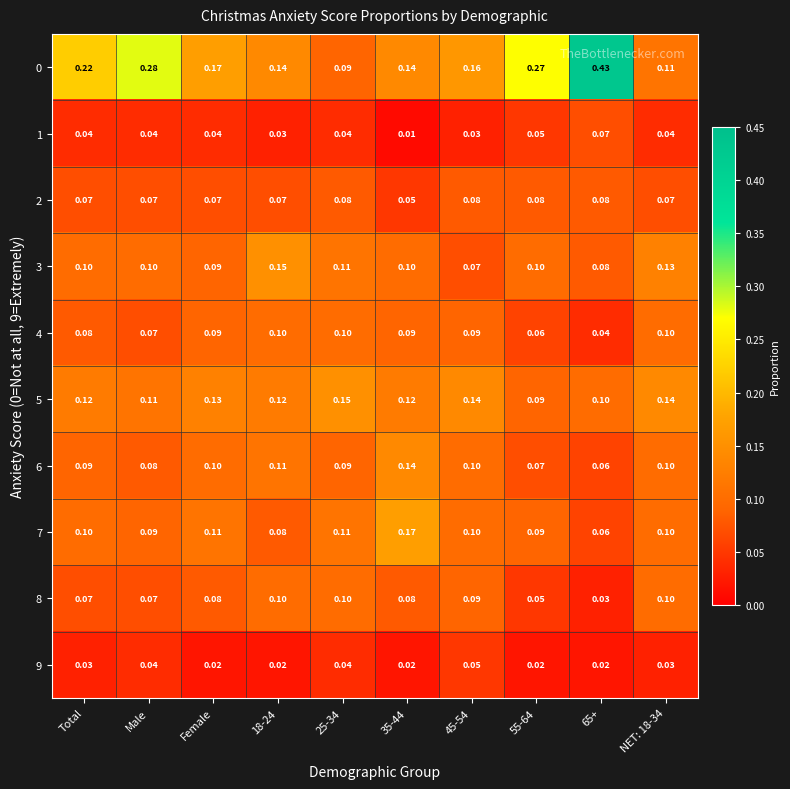

What is the difference between the highest and lowest values at 25-34?

0.1